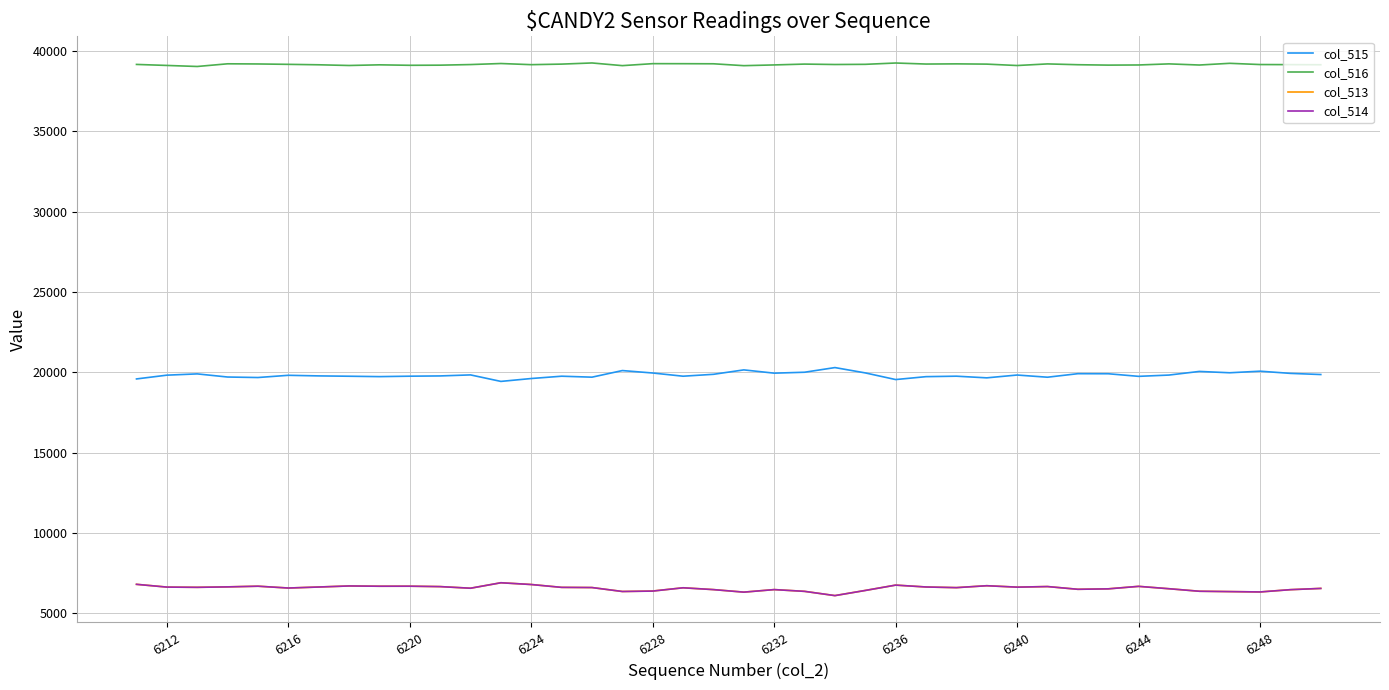

What is the maximum value shown in the chart?

39247